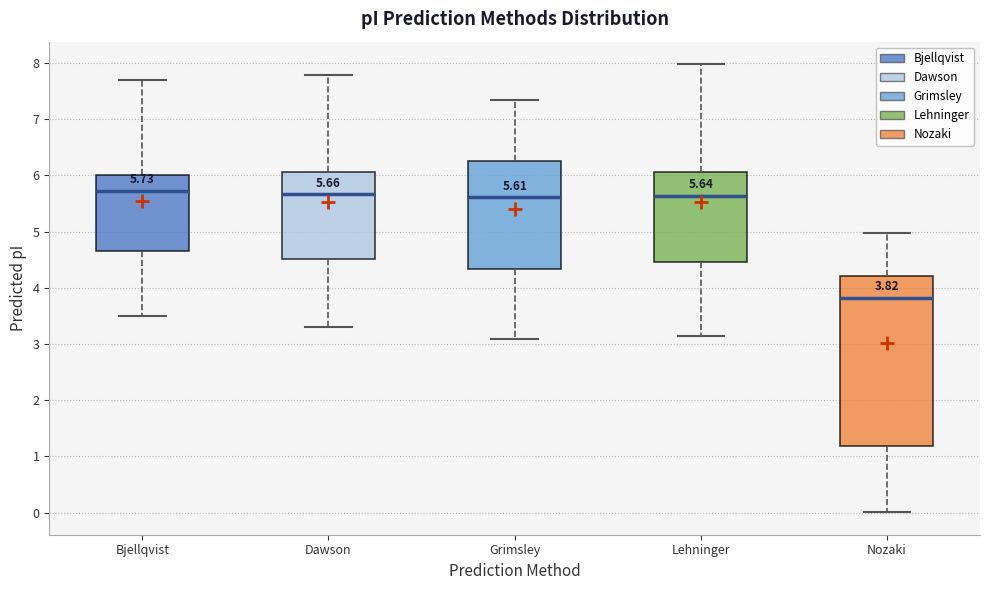

Comparing the boxes themselves (not the whiskers), which one is the tallest?

Nozaki